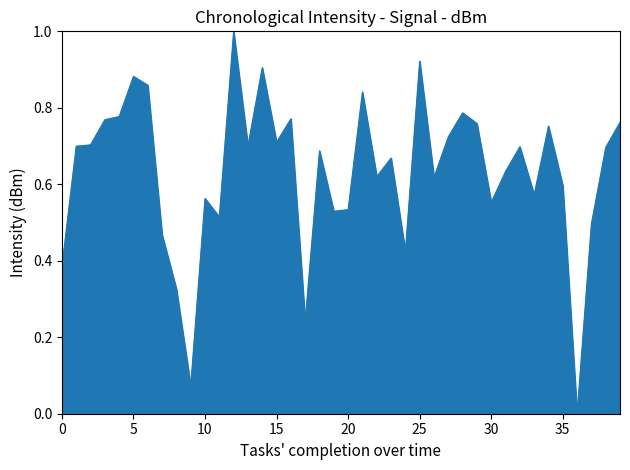

How many lines are shown in the chart?

1